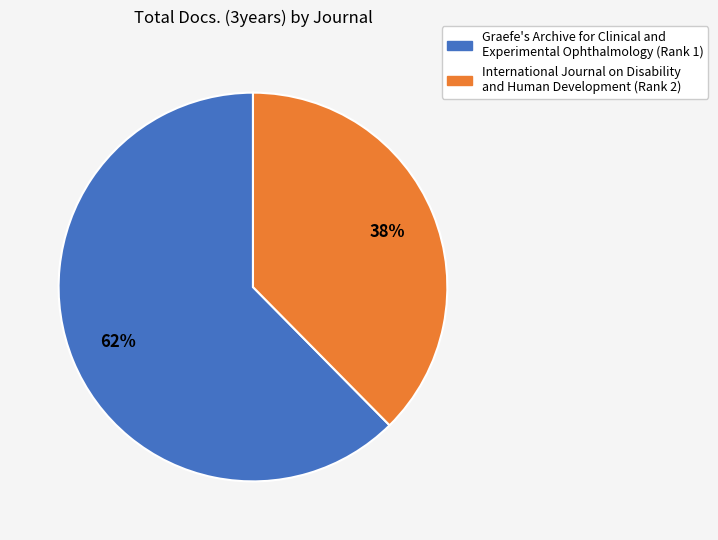

Does International Journal on Disability and Human Development (Rank 2) represent more than half of the total?

No